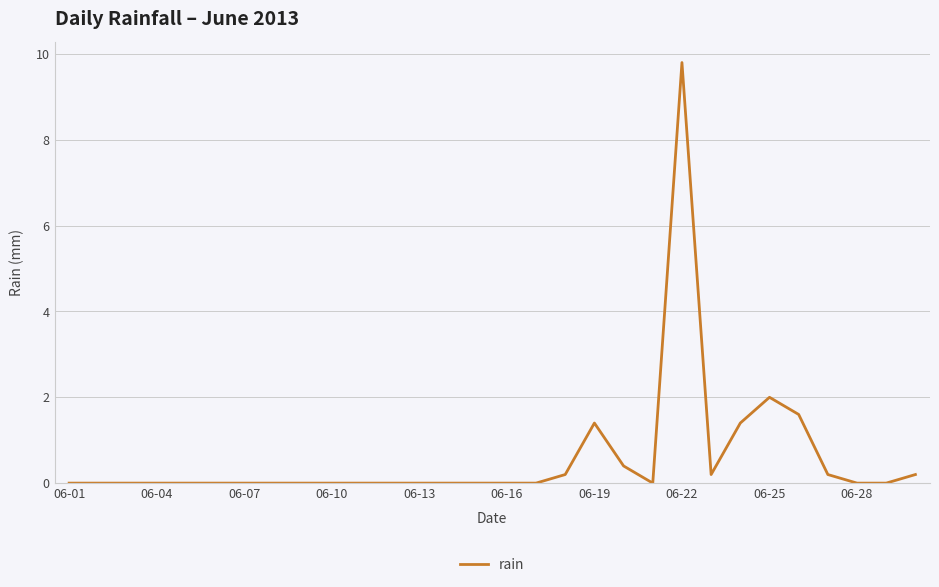

What is the maximum value shown in the chart?

9.8